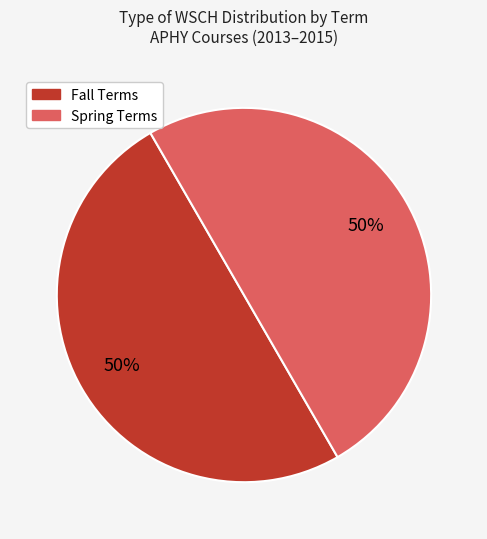

To the nearest percent, what is the average slice percentage?

50%